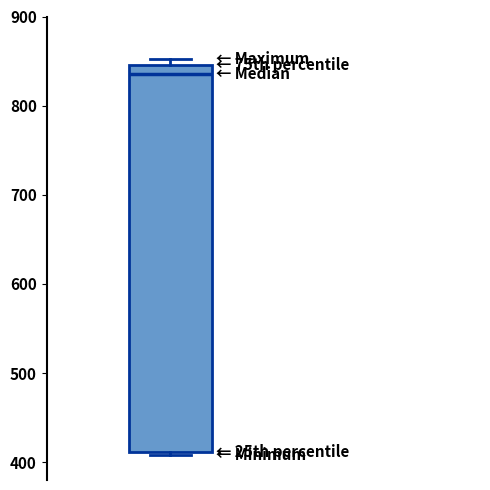

Where is the upper edge of the box on the y-axis? The values are not printed on the chart, so give them approximately, as read against the axis.

850